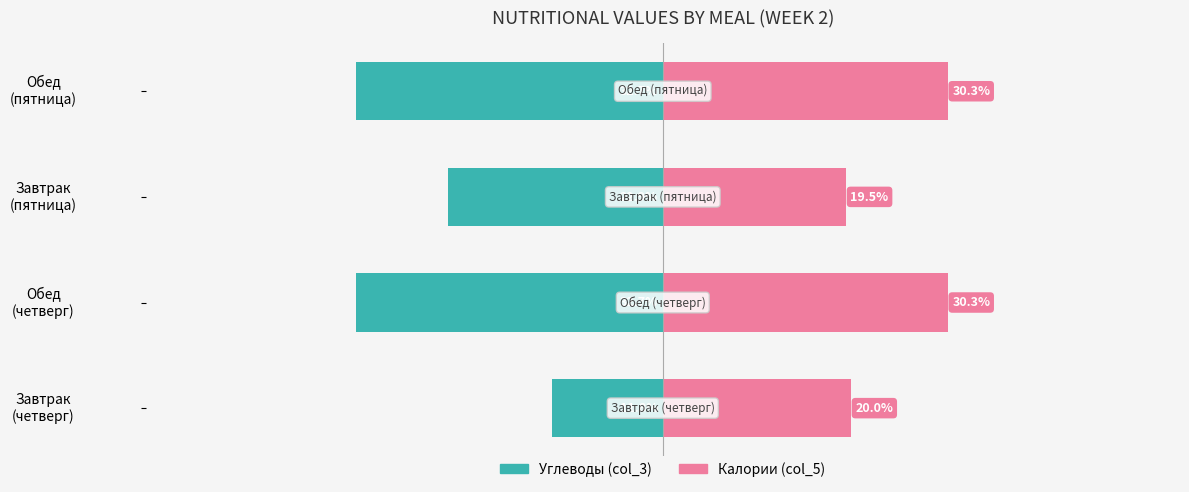

How many bars are there in total?

8